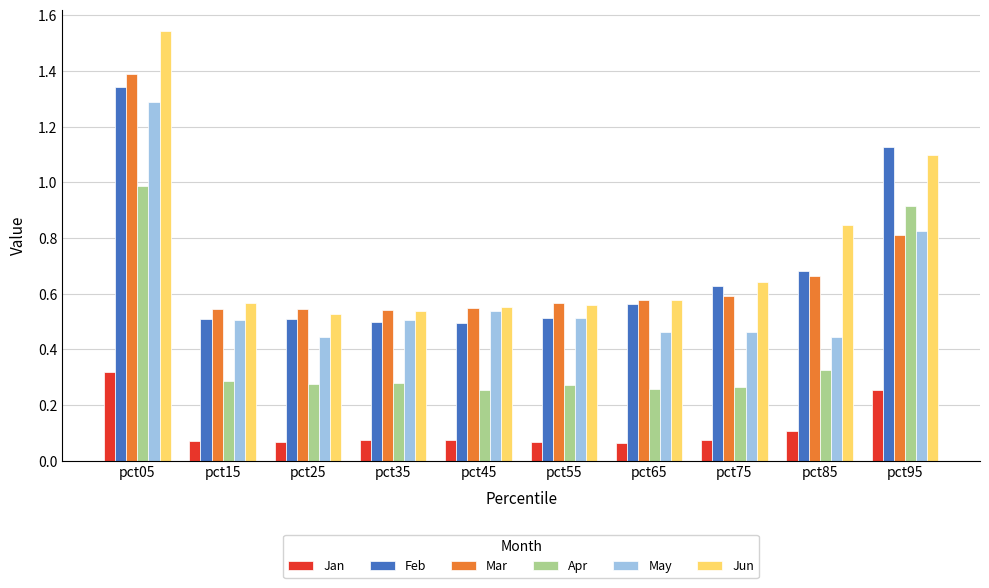

How many Feb values are between 0 and 1?

8